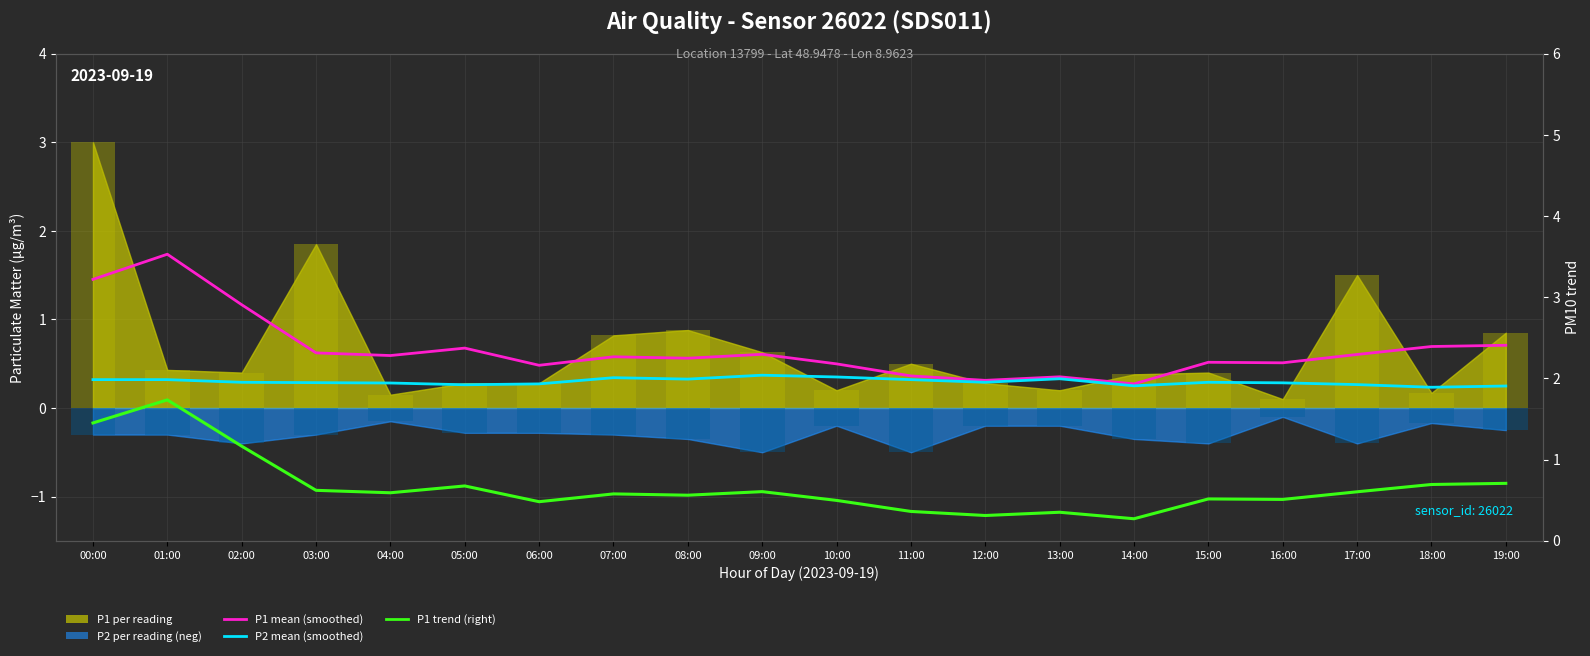

Which category has the highest value across all series?

01:00